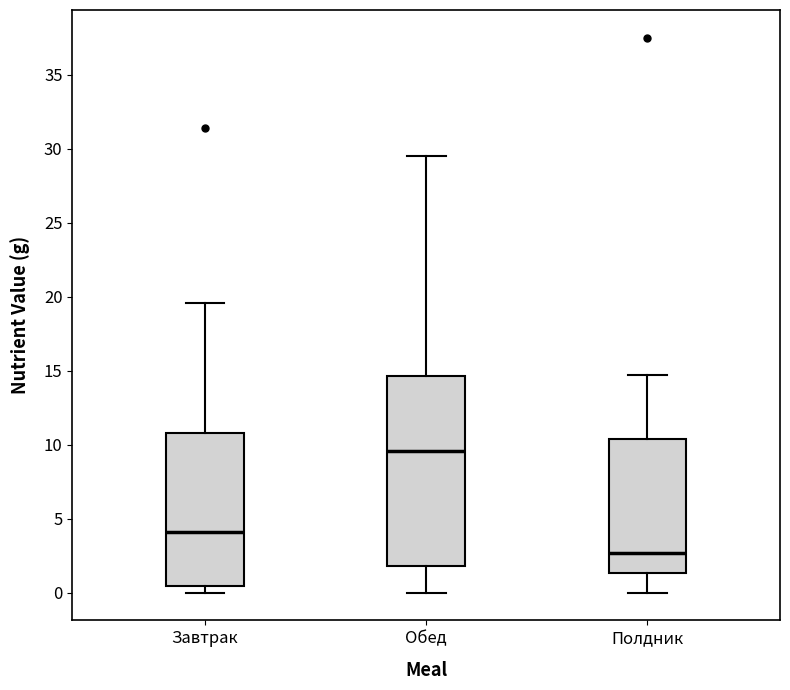

Reading left to right, read every box against the y-axis: the position of its median line, the range the box covers, and the ends of its whiskers. The values are not printed on the chart, so give them approximately, as read against the axis.

Завтрак: median 4.0, box 0.5 to 11.0, whiskers 0.0 to 19.5
Обед: median 9.5, box 2.0 to 14.5, whiskers 0.0 to 29.5
Полдник: median 2.5, box 1.5 to 10.5, whiskers 0.0 to 14.5